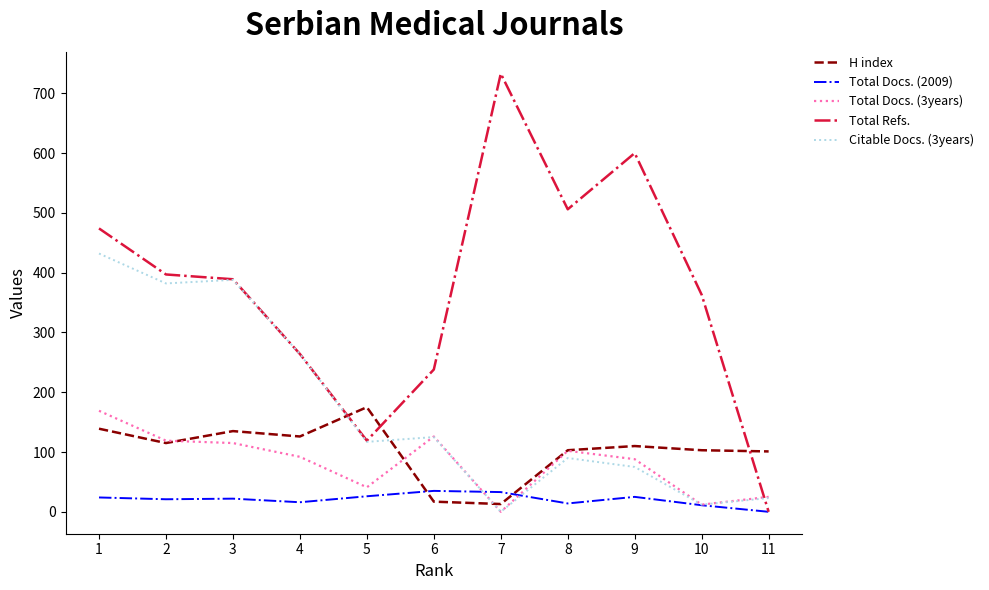

What is the highest value of the Total Docs. (2009) series?

35